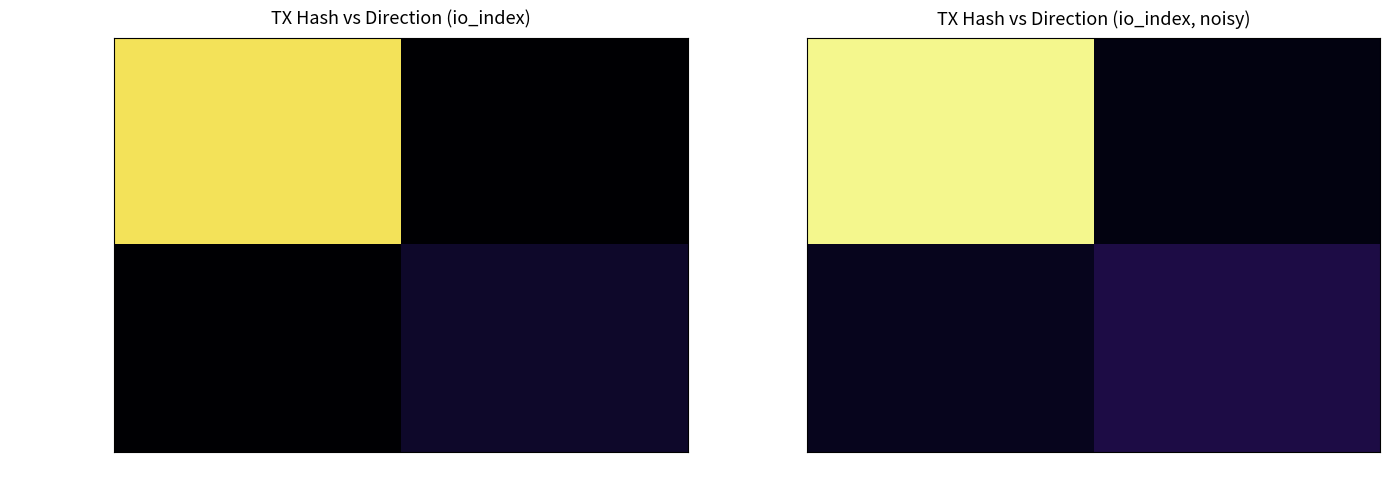

What is the lowest value of the 6146f635798f… series?

4.3